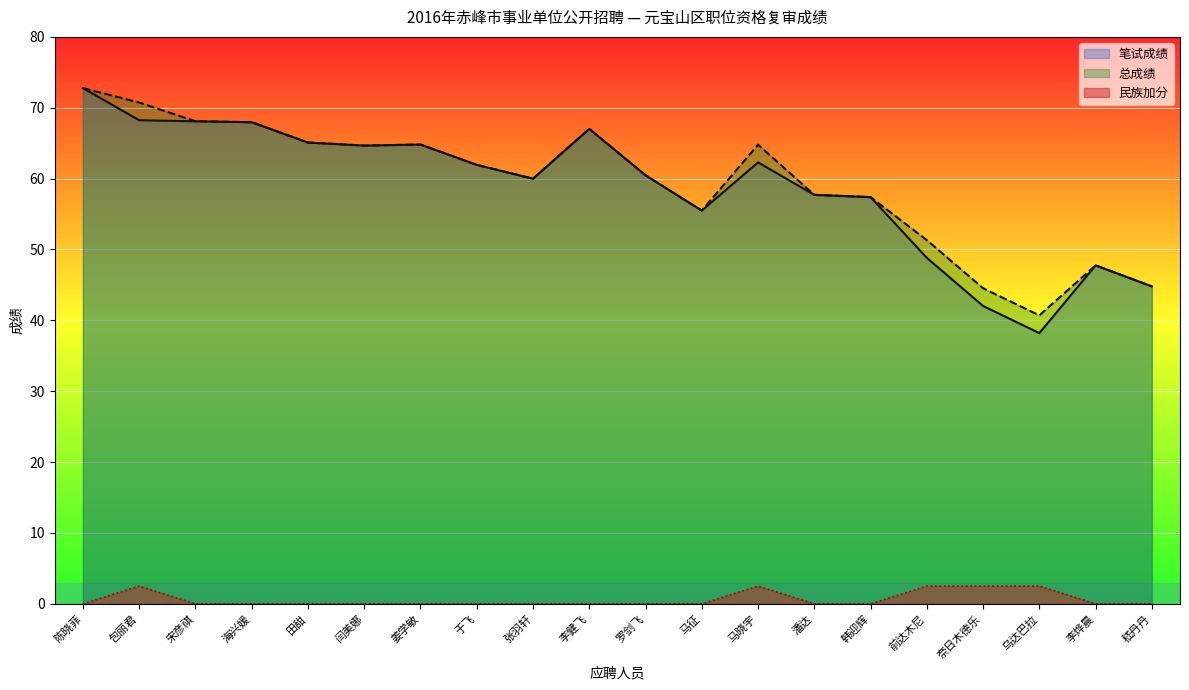

Reading left to right, extract all data points from this chart.

笔试成绩: 72.8	68.2	68.1	68.0	65.1	64.7	64.8	61.9	60.0	67.0	60.5	55.5	62.3	57.7	57.4	48.8	42.0	38.2	47.8	44.8
总成绩: 72.8	70.7	68.1	68.0	65.1	64.7	64.8	61.9	60.0	67.0	60.5	55.5	64.8	57.7	57.4	51.3	44.5	40.7	47.8	44.8
民族加分: 0.0	2.5	0.0	0.0	0.0	0.0	0.0	0.0	0.0	0.0	0.0	0.0	2.5	0.0	0.0	2.5	2.5	2.5	0.0	0.0